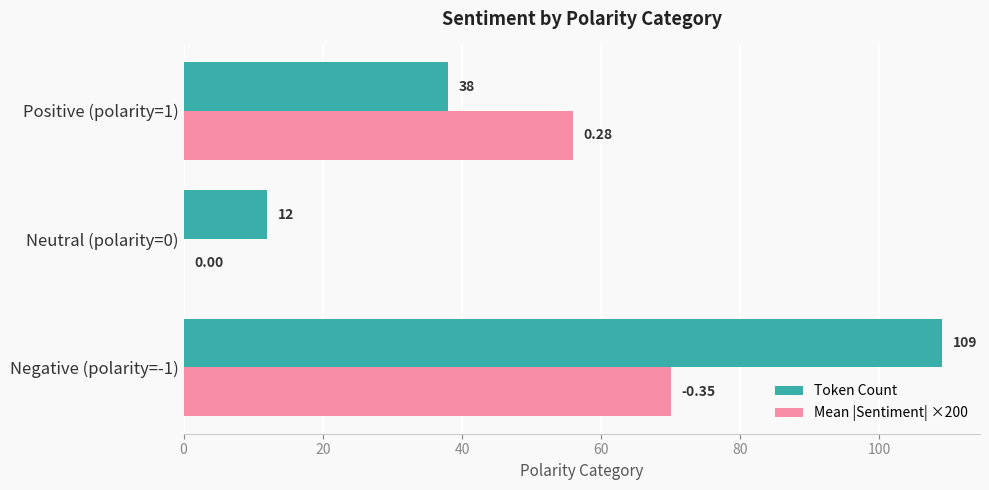

Between Neutral (polarity=0) and Positive (polarity=1), which series saw the biggest shift?

Mean |Sentiment| ×200